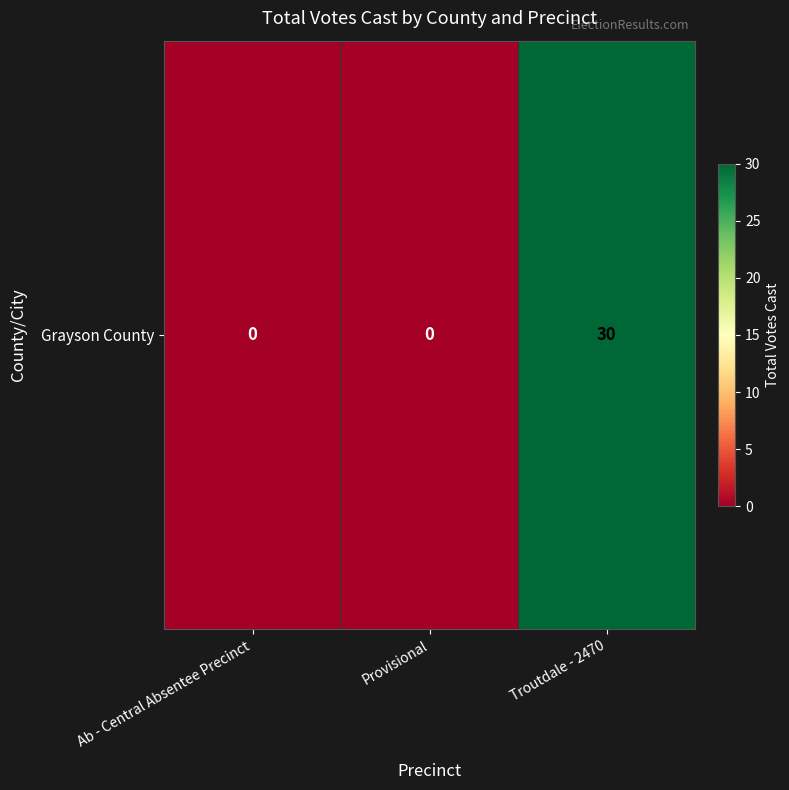

Between Provisional and Ab - Central Absentee Precinct, which is larger?

Provisional